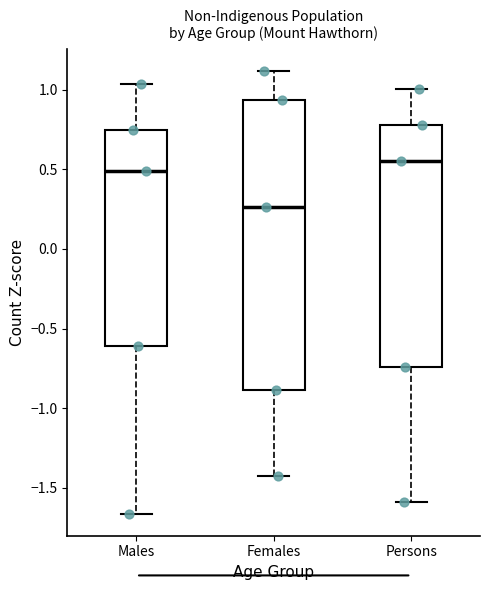

Which box has the highest median line?

Persons